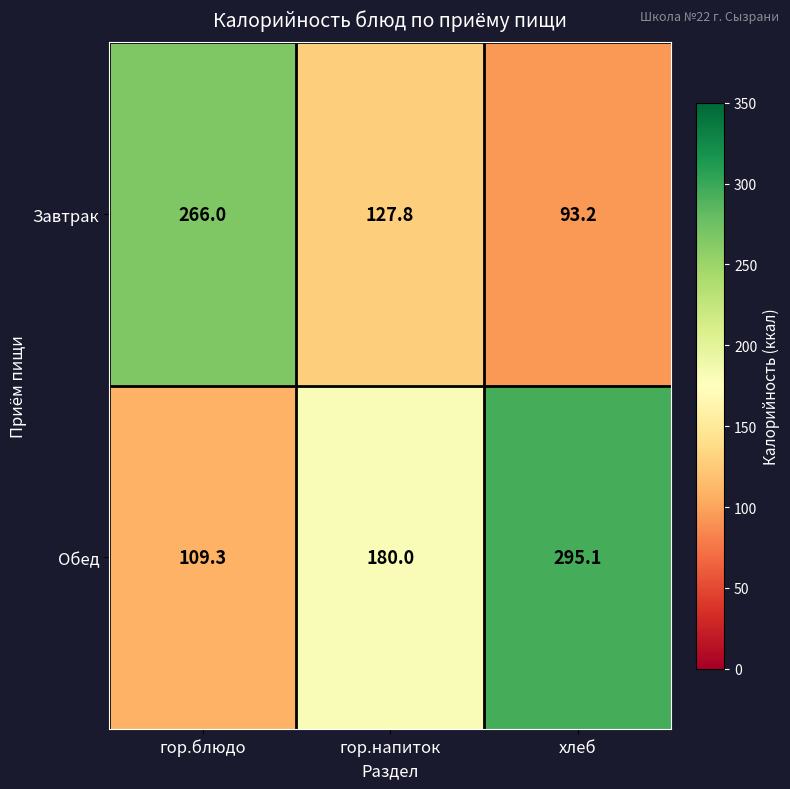

At гор.блюдо, list the series in order from largest to smallest.

Завтрак, Обед